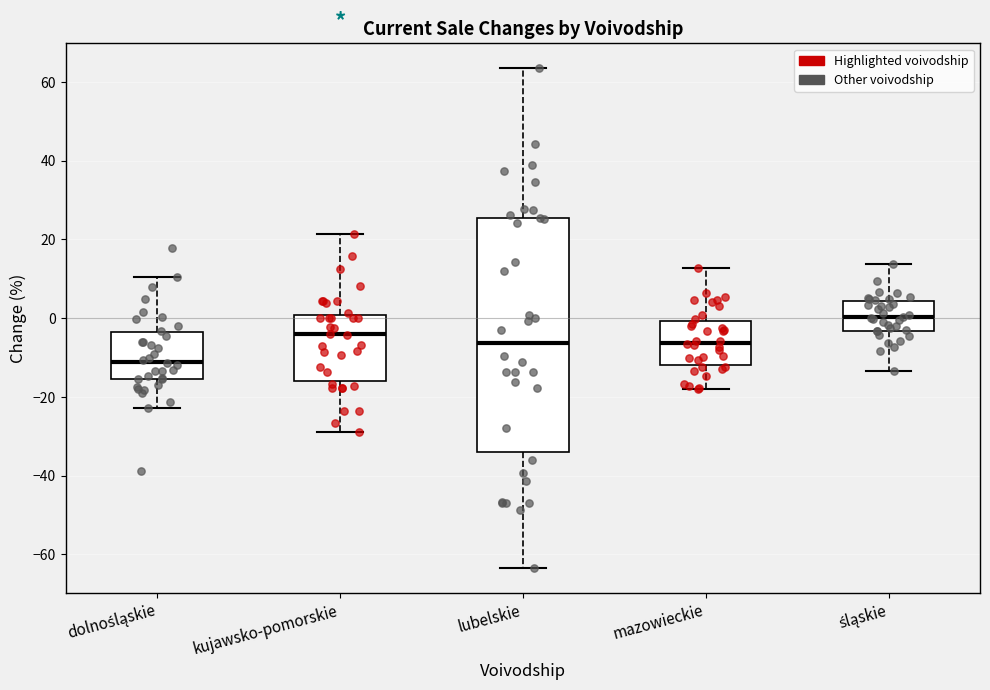

Where is the lower edge of the box for mazowieckie on the y-axis? The values are not printed on the chart, so give them approximately, as read against the axis.

-12